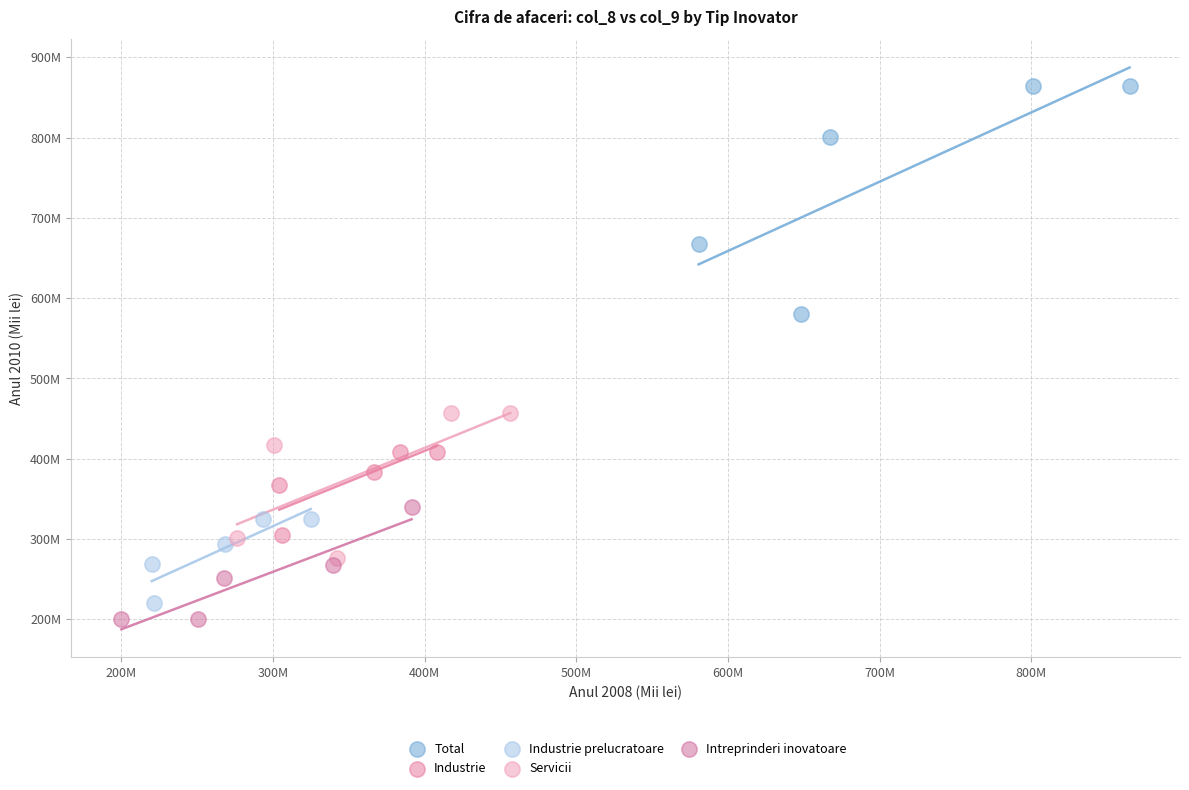

Which series has the widest spread of Y values?

Total